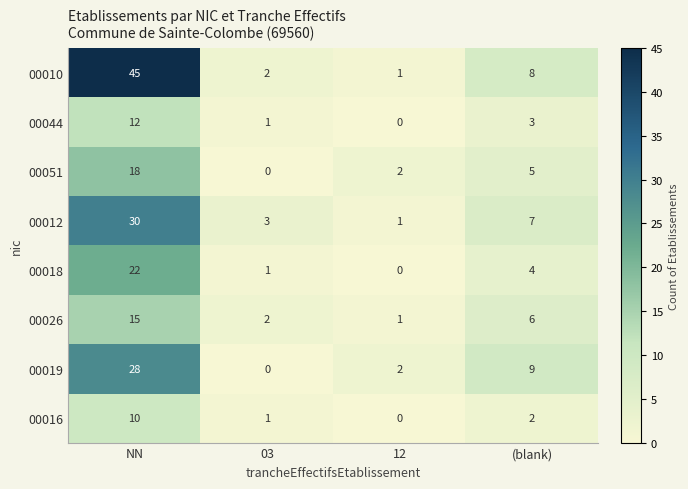

At how many categories does at least one series exceed 29?

1